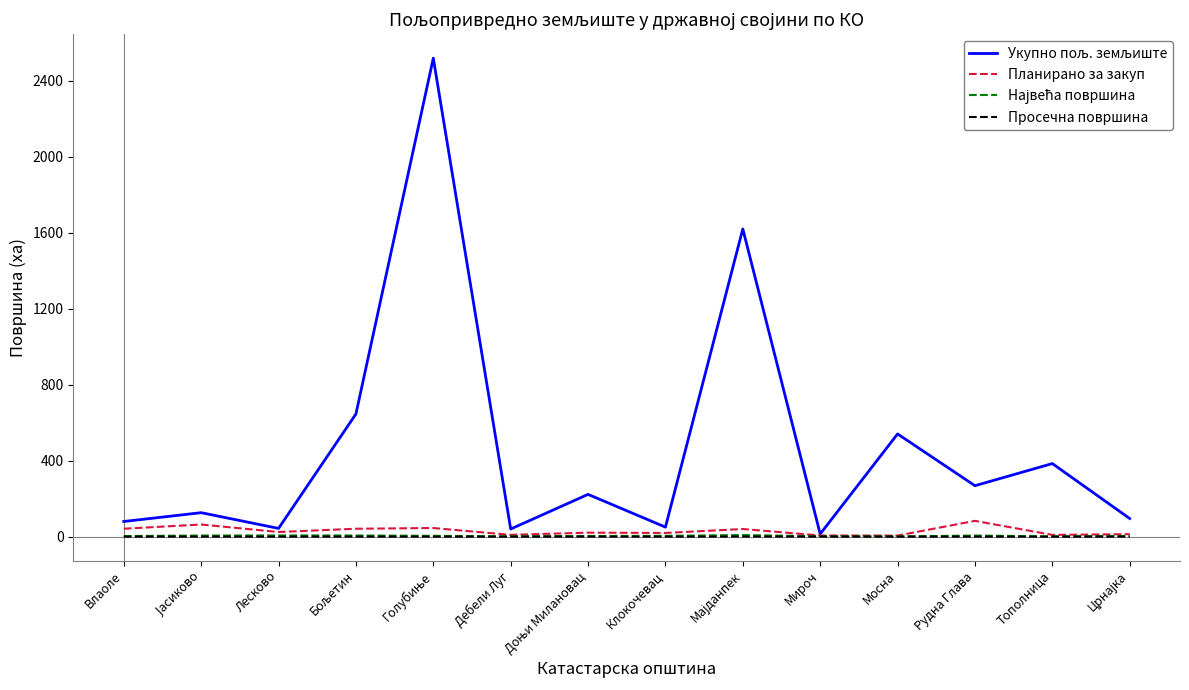

What is the greatest value displayed?

2518.7